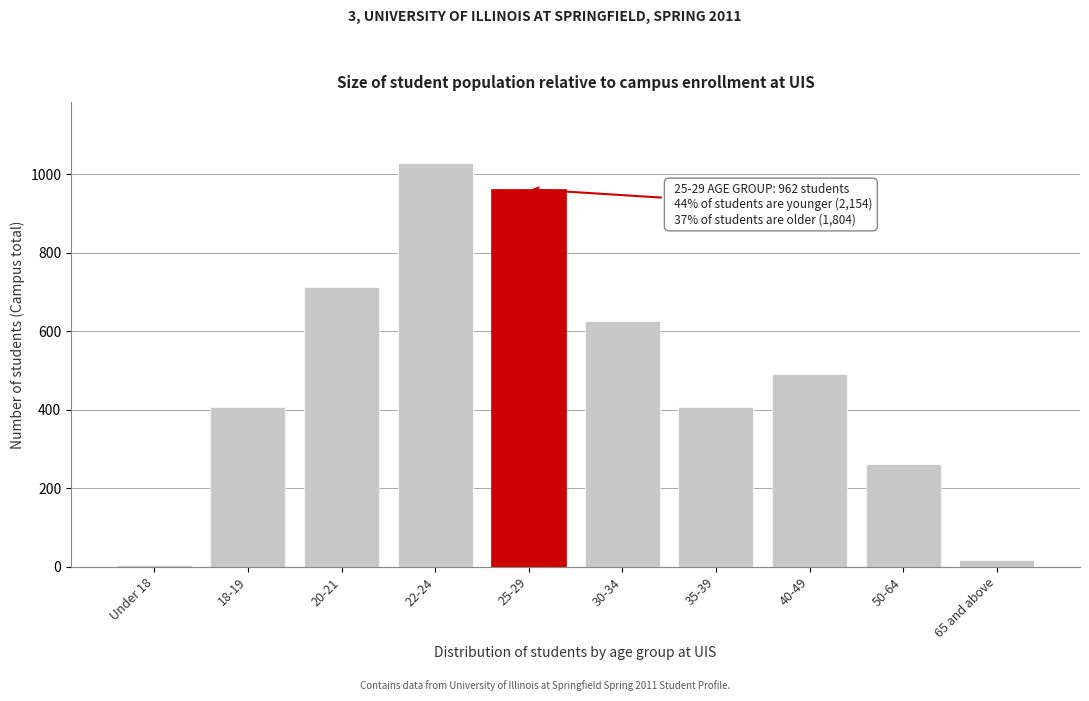

Where is the data nearest to the value 517?

40-49